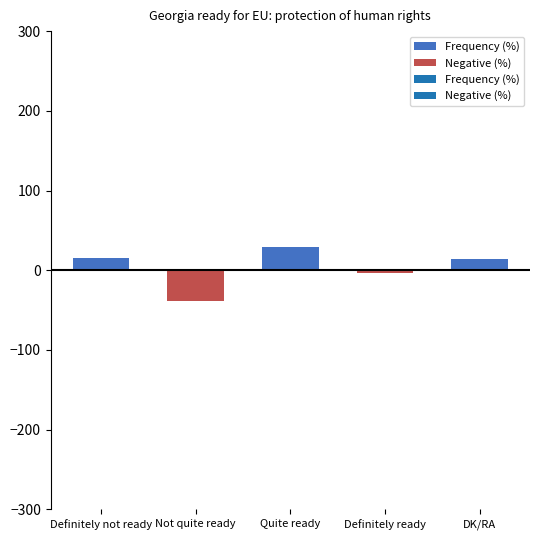

What is the sum of the values at Quite ready and Definitely ready?

33